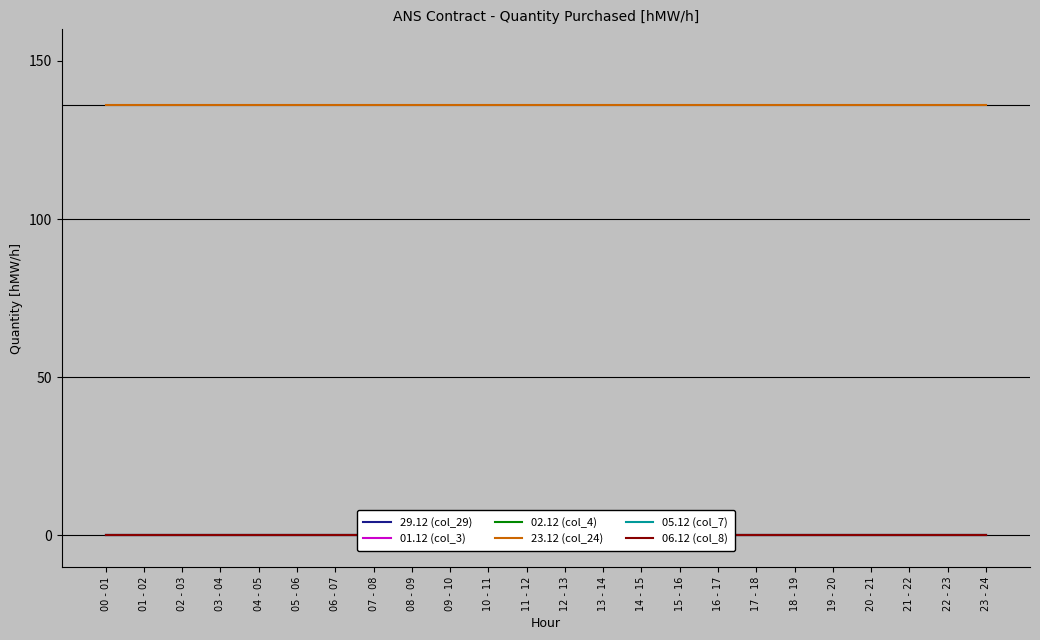

Is the value of 05.12 (col_7) at 04 - 05 greater than the value of 29.12 (col_29) at 05 - 06?

No